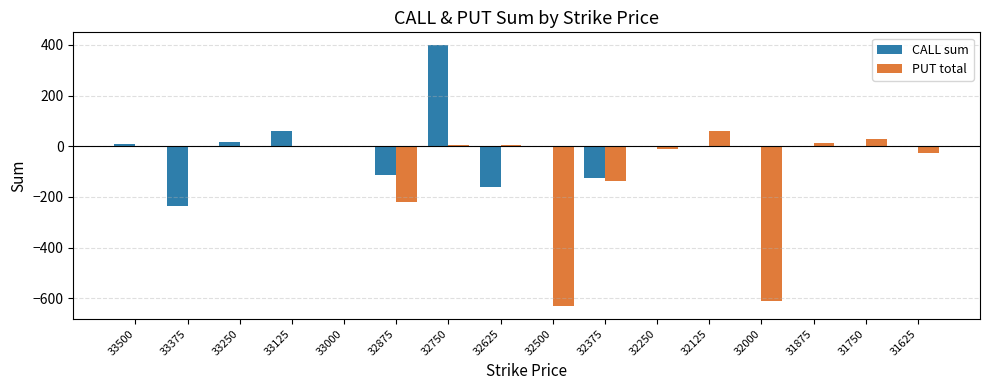

What are all the series names shown in the legend?

CALL sum, PUT total